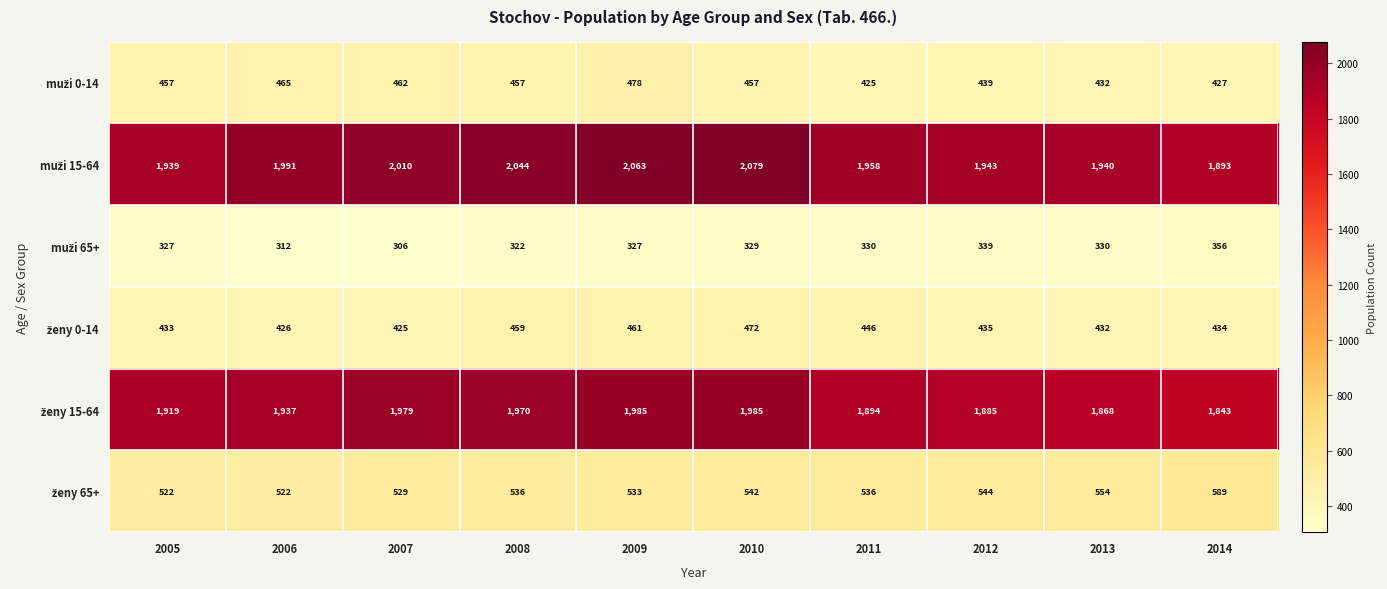

What is the difference between the highest and lowest values at 2011?

1628